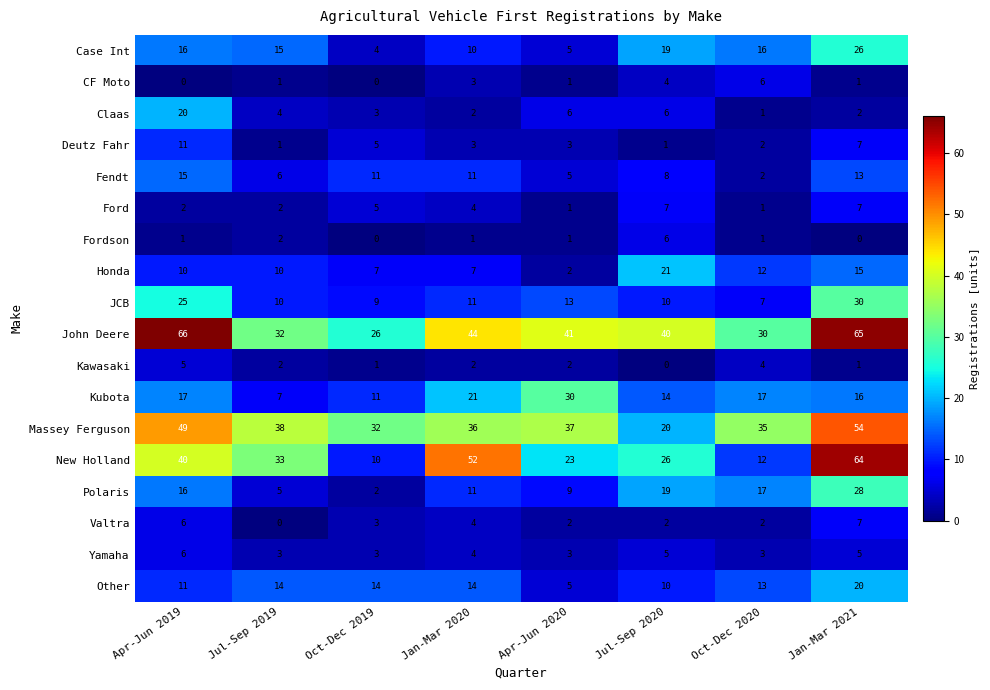

Which series changed the most between Jul-Sep 2019 and Oct-Dec 2020?

New Holland